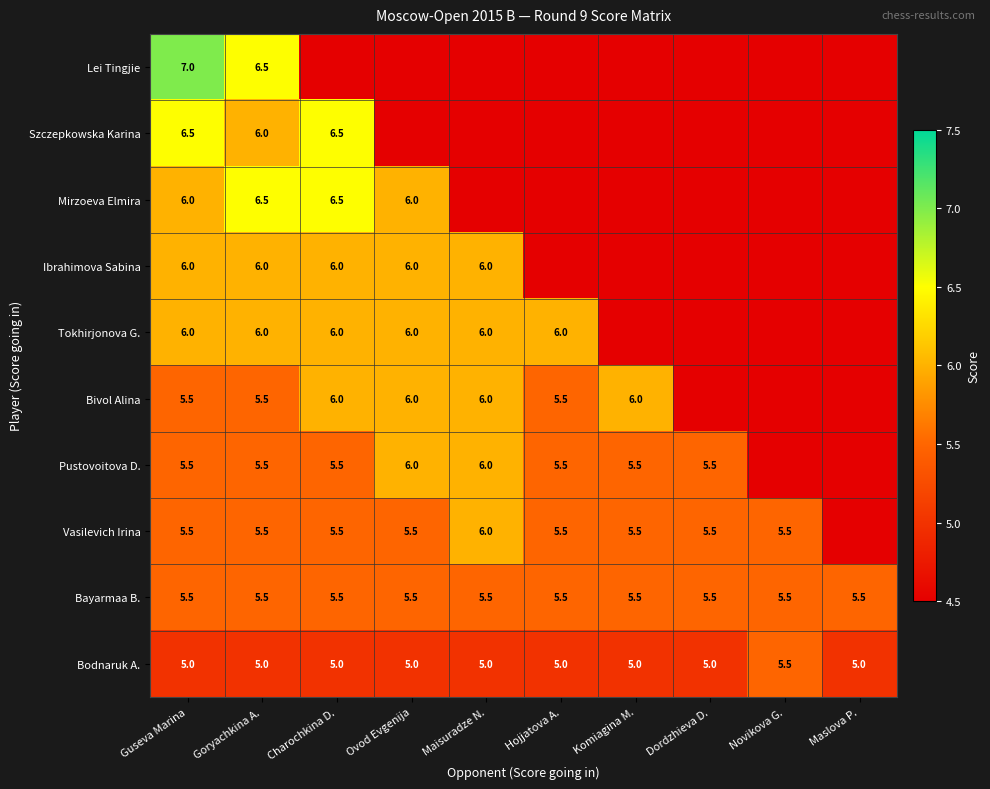

True or false: Pustovoitova D. has a value of 5.5 at Hojjatova A..

True